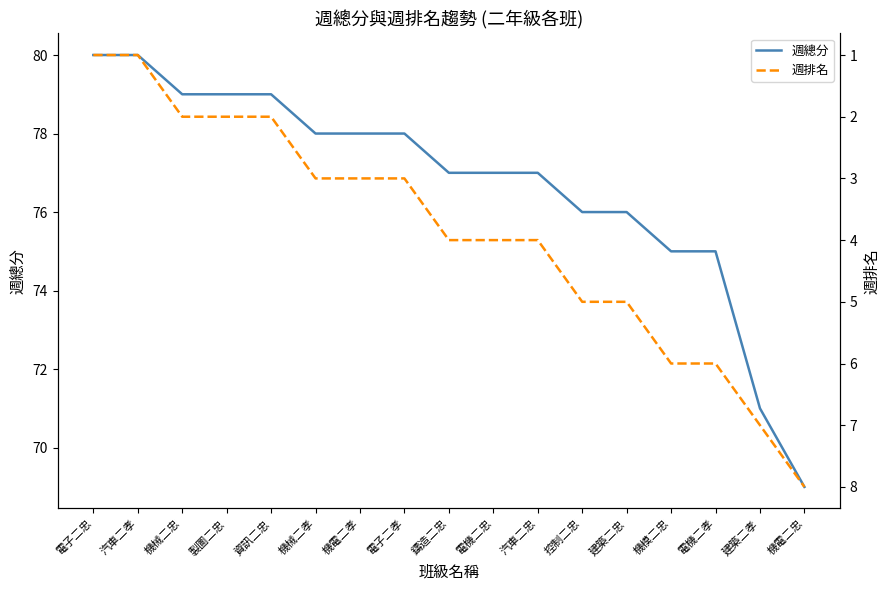

Reading left to right, what are all the values shown in this chart?

週總分: 80	80	79	79	79	78	78	78	77	77	77	76	76	75	75	71	69
週排名: 1	1	2	2	2	3	3	3	4	4	4	5	5	6	6	7	8